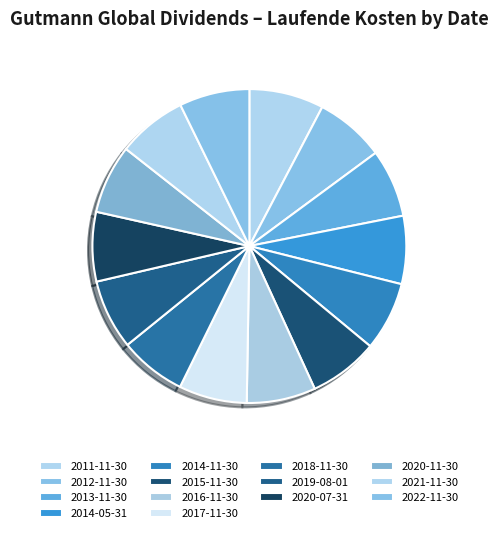

Which category has the smallest portion of the pie?

2018-11-30